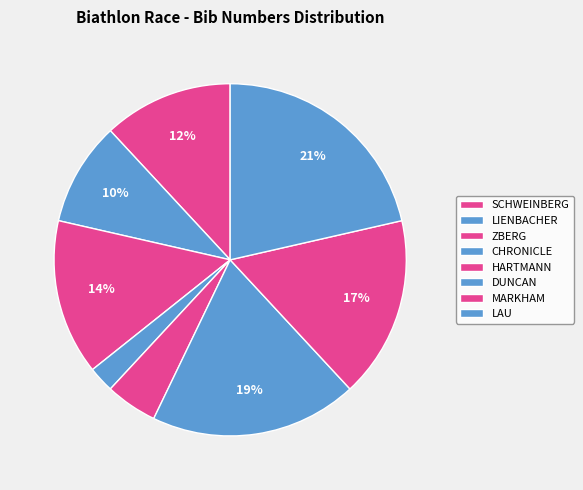

Between CHRONICLE and LAU, which is larger?

LAU